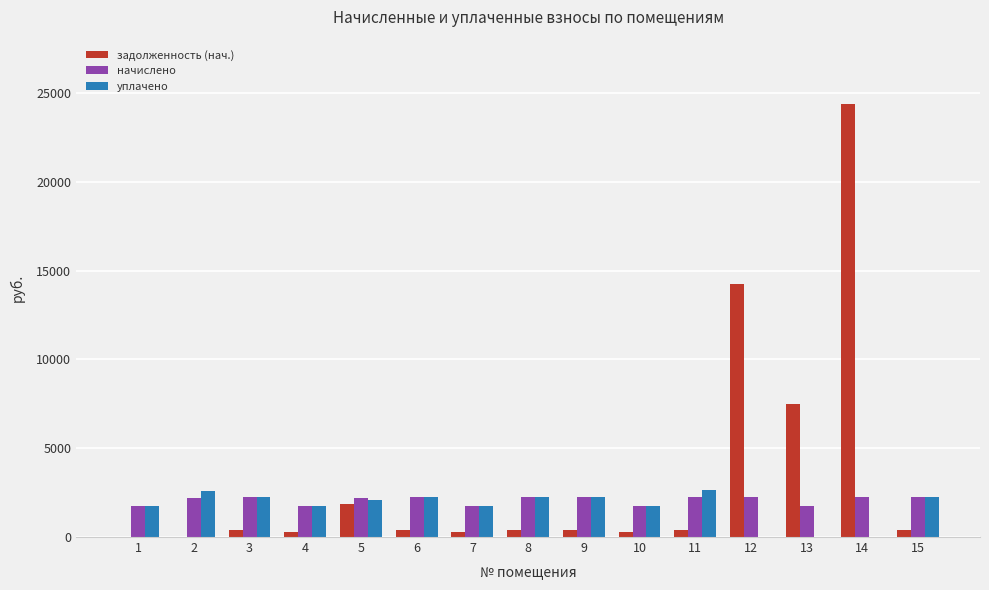

Is the value of уплачено at 6 greater than the value of задолженность (нач.) at 12?

No